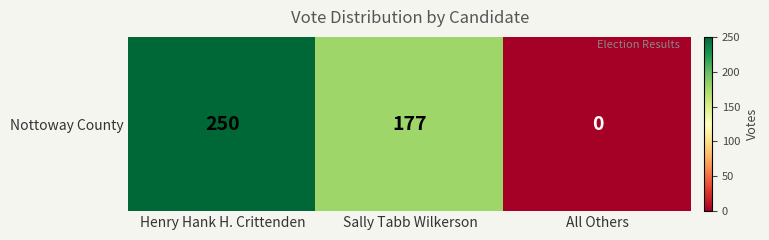

True or false: the data shows 0 at All Others.

True